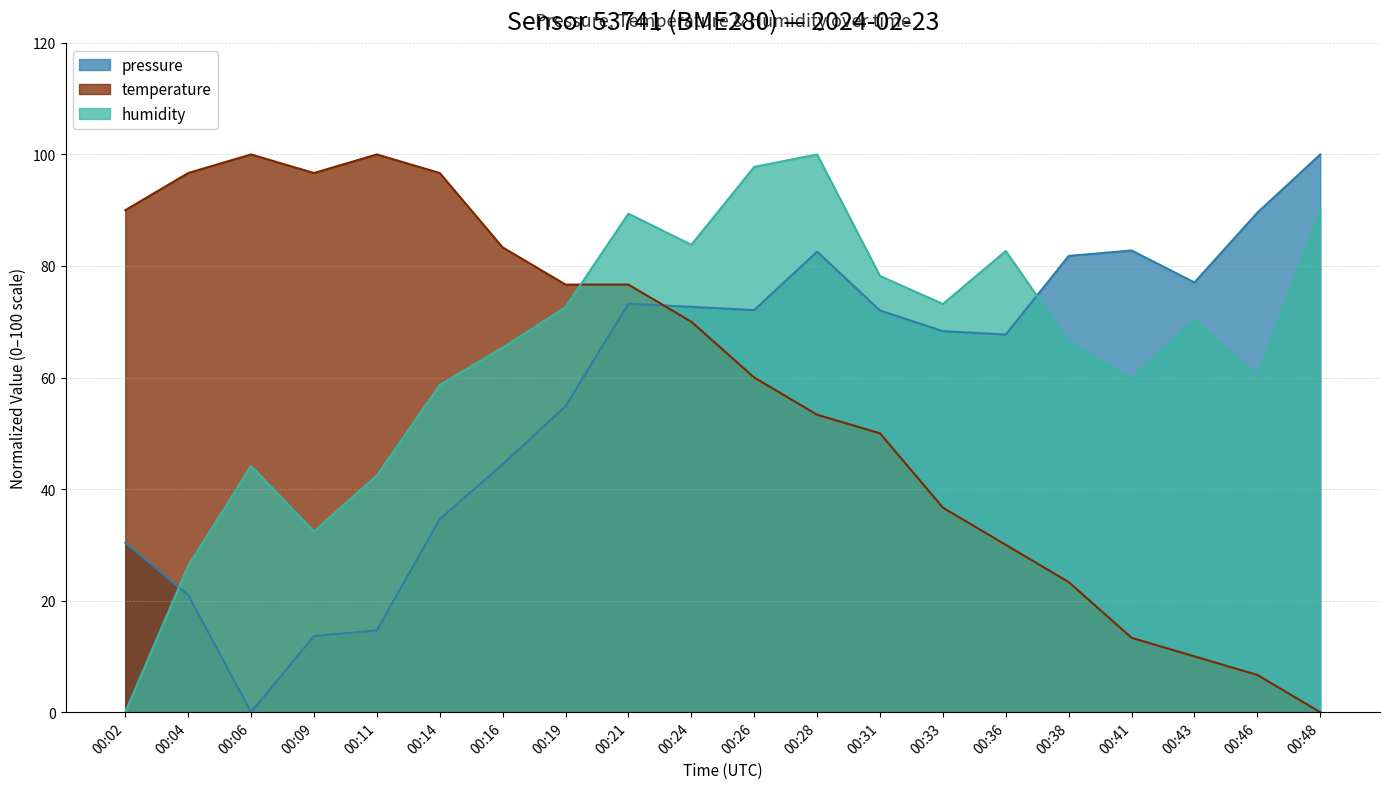

What is the maximum value shown in the chart?

100.0